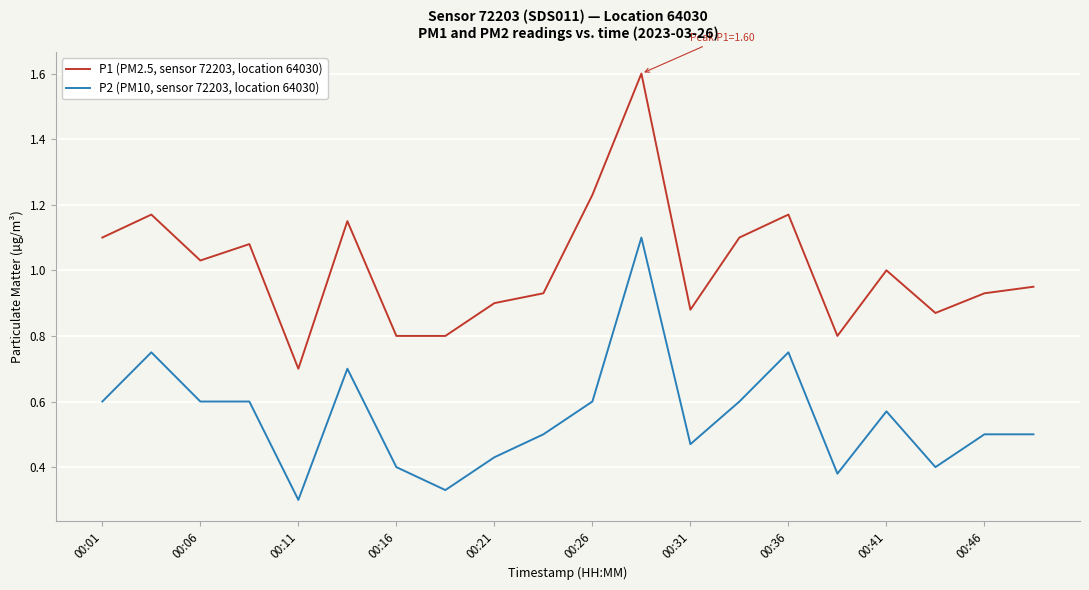

Which series has the largest total across all categories?

P1 (PM2.5, sensor 72203, location 64030)